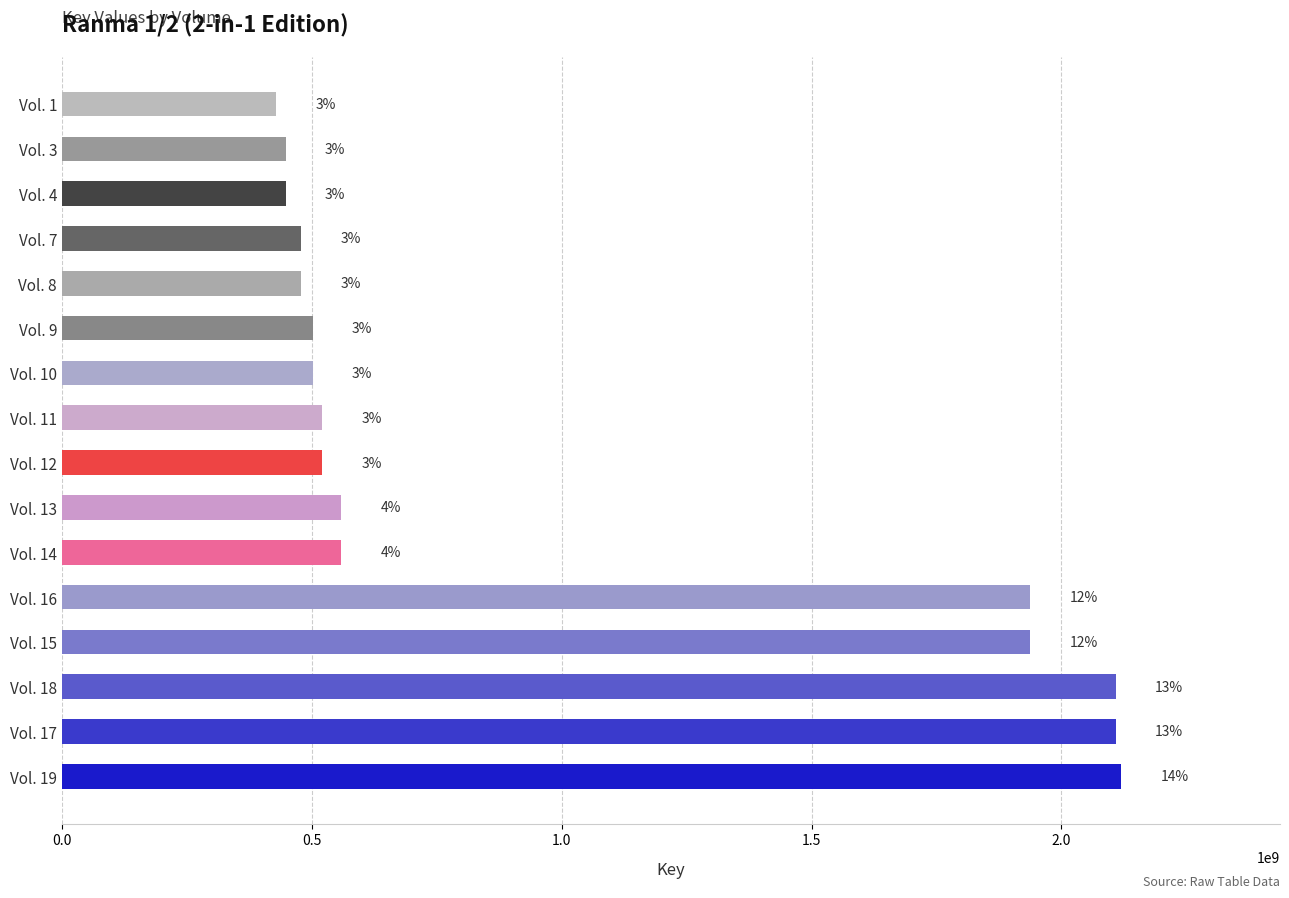

How many bars are there in total?

16